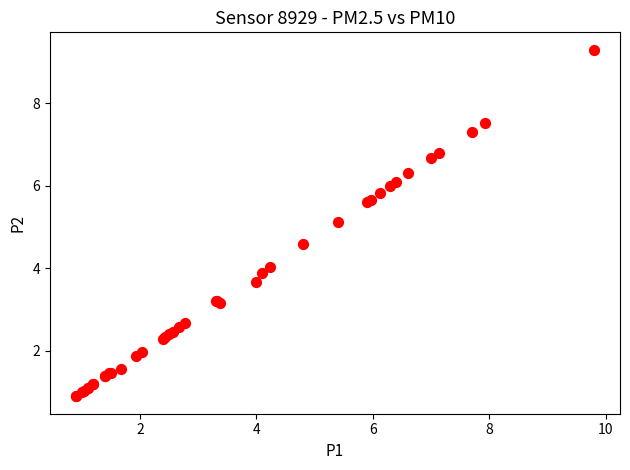

What Y value in the scatter plot is closest to 5?

5.1